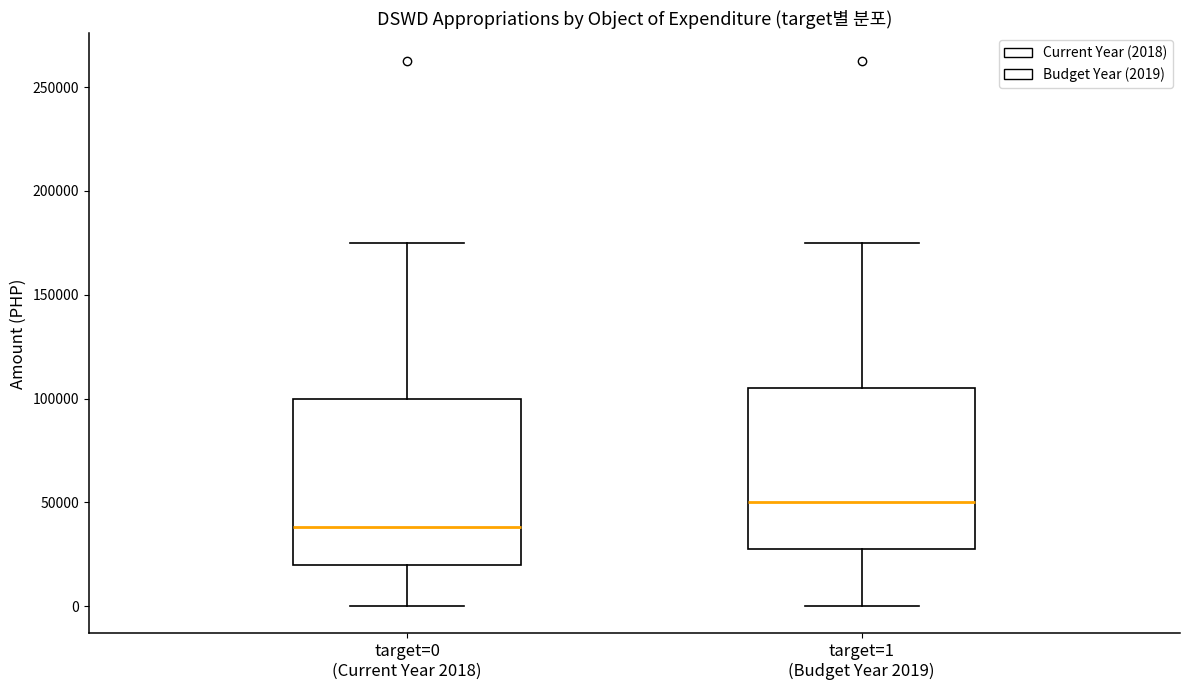

Reading left to right, read every box against the y-axis: the position of its median line, the range the box covers, and the ends of its whiskers. The values are not printed on the chart, so give them approximately, as read against the axis.

target=0 (Current Year 2018): median 40000, box 20000 to 100000, whiskers 0 to 175000
target=1 (Budget Year 2019): median 50000, box 30000 to 105000, whiskers 0 to 175000